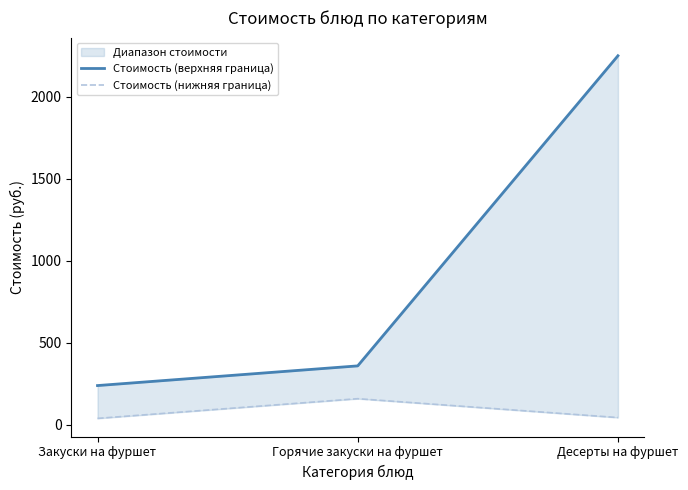

What is the label of the 1st point from the left?

Закуски на фуршет